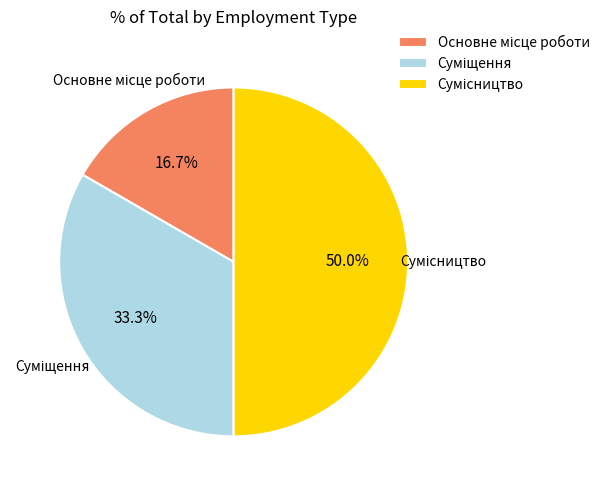

Does Суміщення account for over 50% of the chart?

No